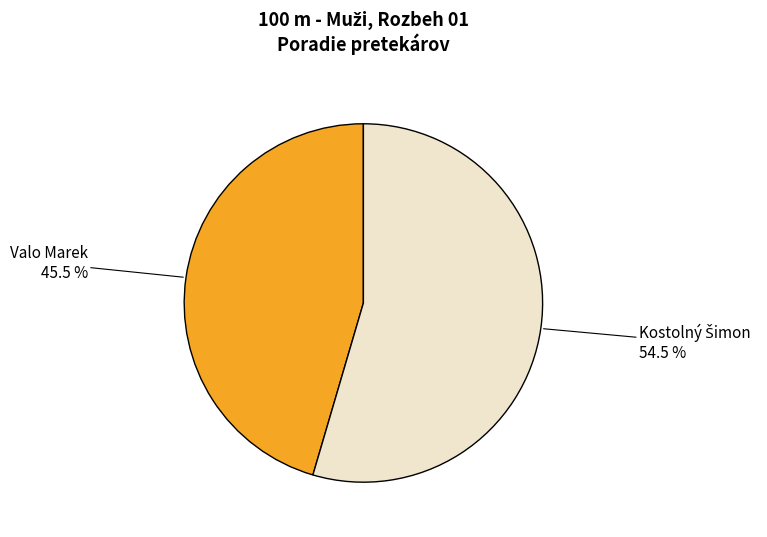

Which category has the smallest portion of the pie?

Valo Marek